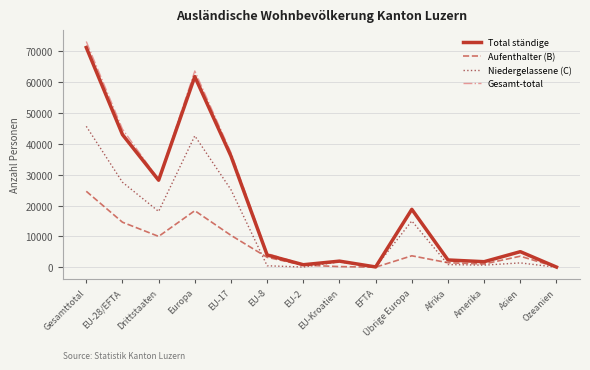

What is the average value of the Aufenthalter (B) series?

6587